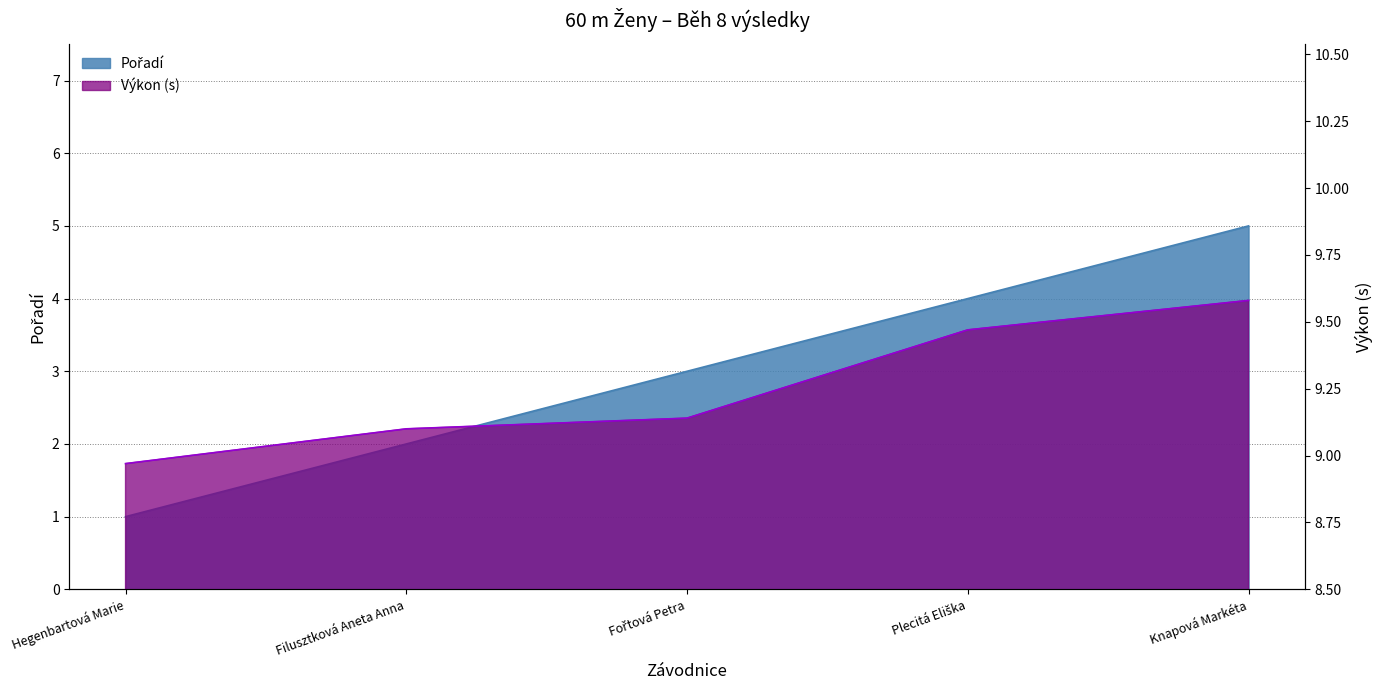

Which series has the largest total across all categories?

Výkon